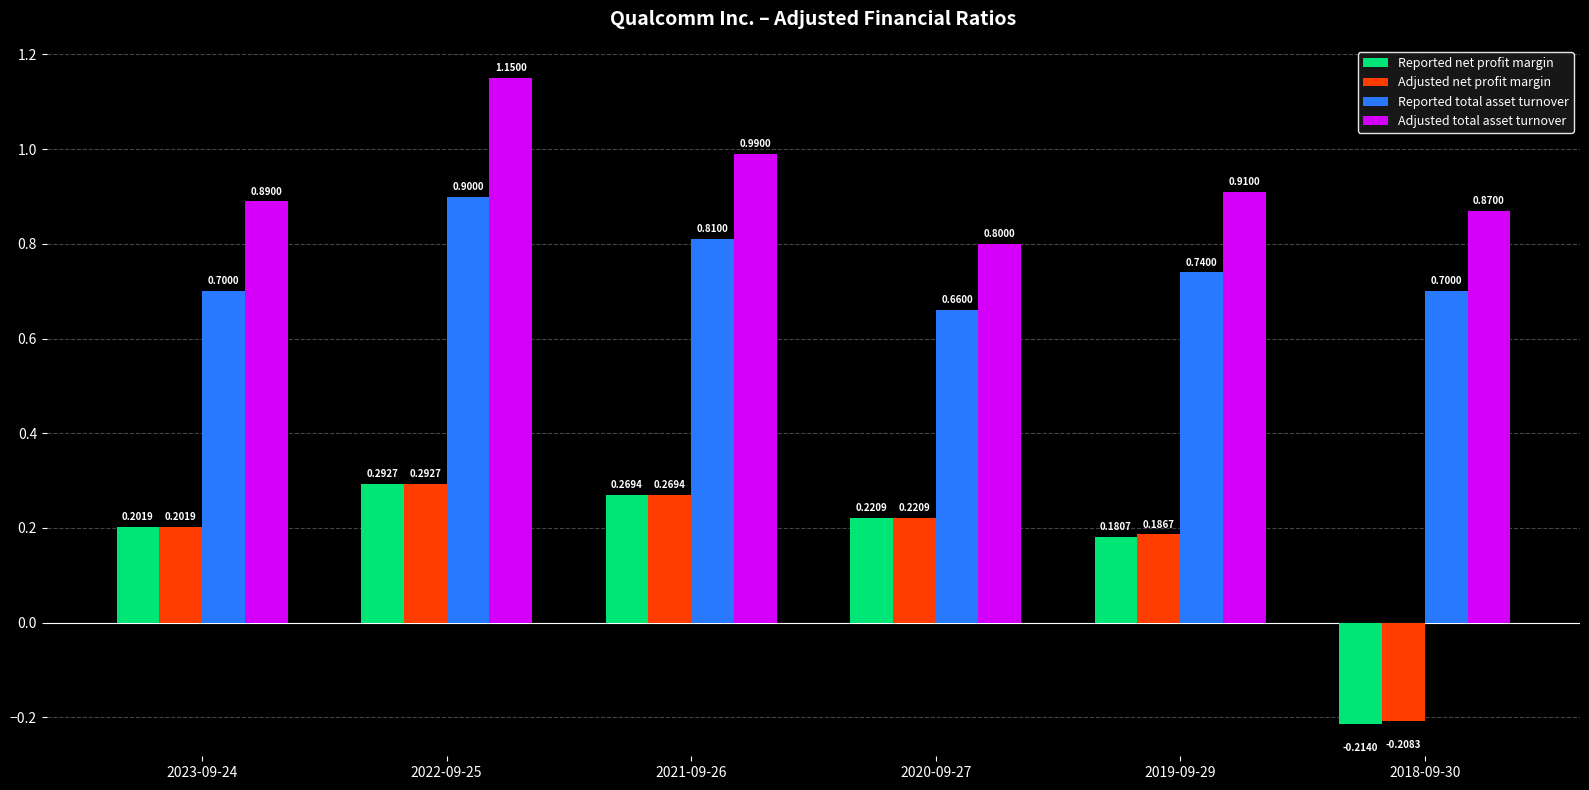

List the labels in order of Adjusted net profit margin value, smallest first.

2018-09-30, 2019-09-29, 2023-09-24, 2020-09-27, 2021-09-26, 2022-09-25